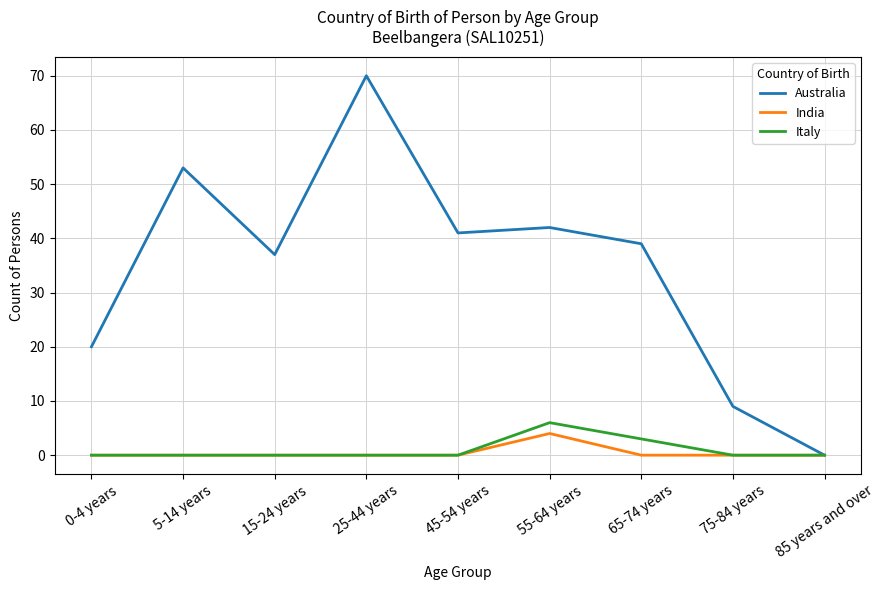

Which category has the highest value across all series?

25-44 years